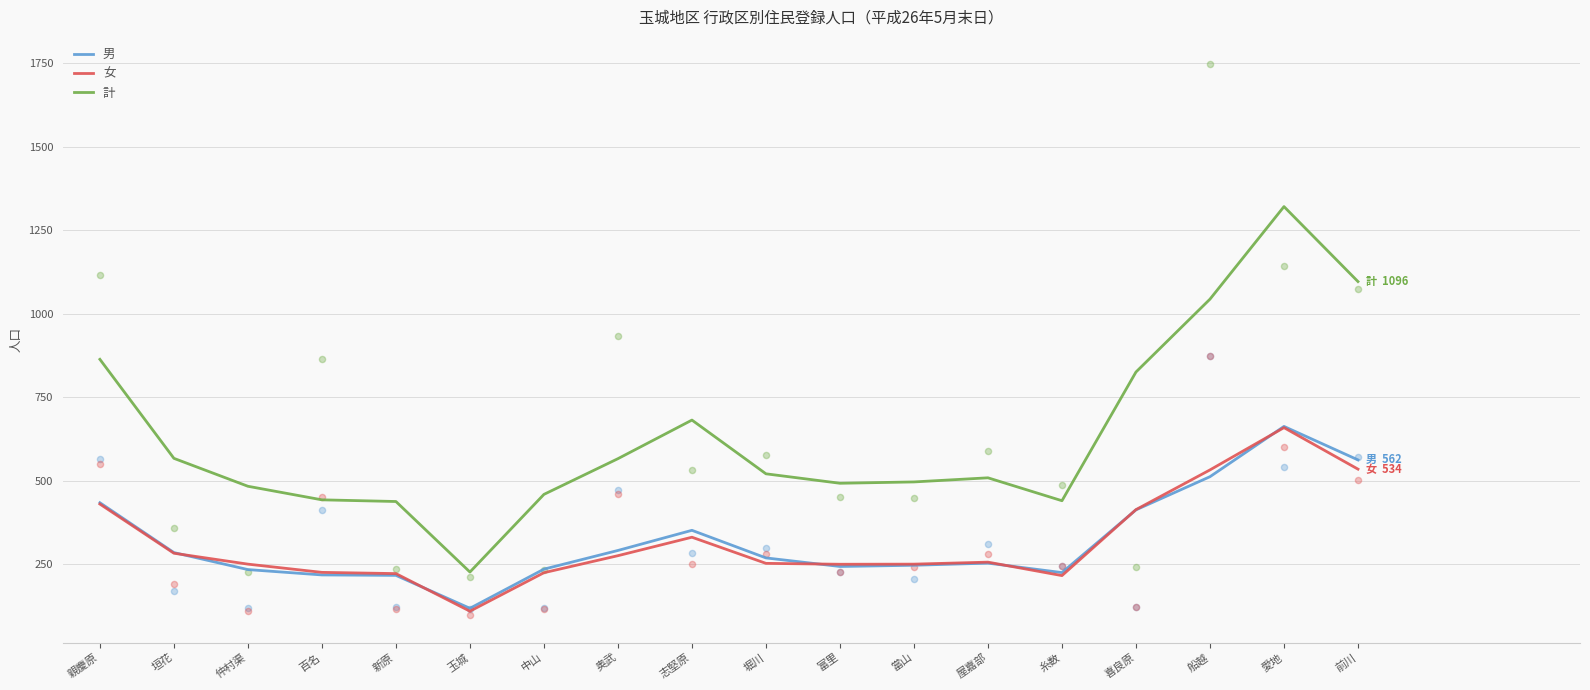

Is the value of 男 at 堀川 greater than the value of 計 at 愛地?

No